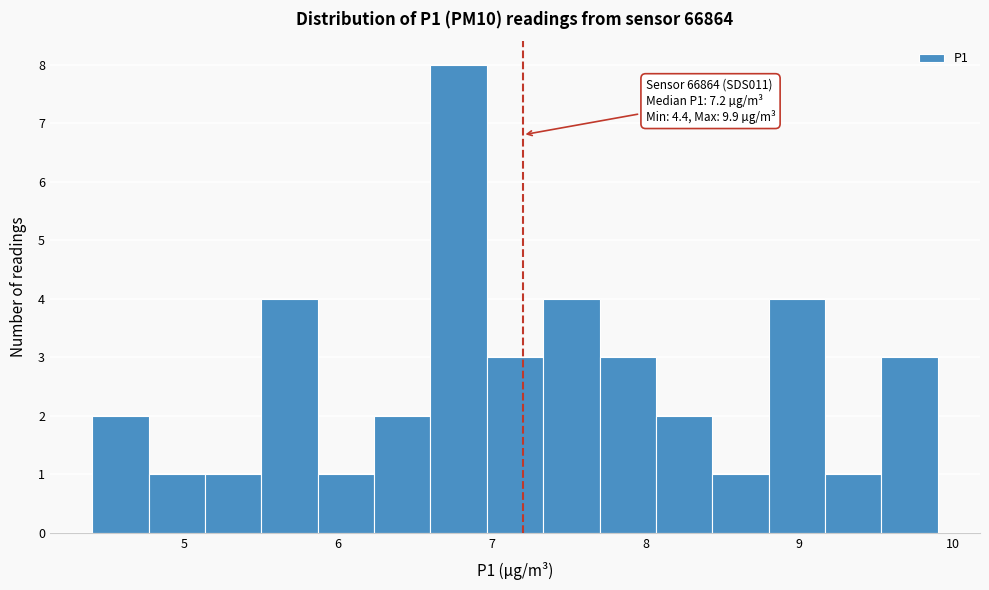

Around what value on the x-axis is the tallest bar? Give the approximate position of its centre, as read against the axis.

6.8